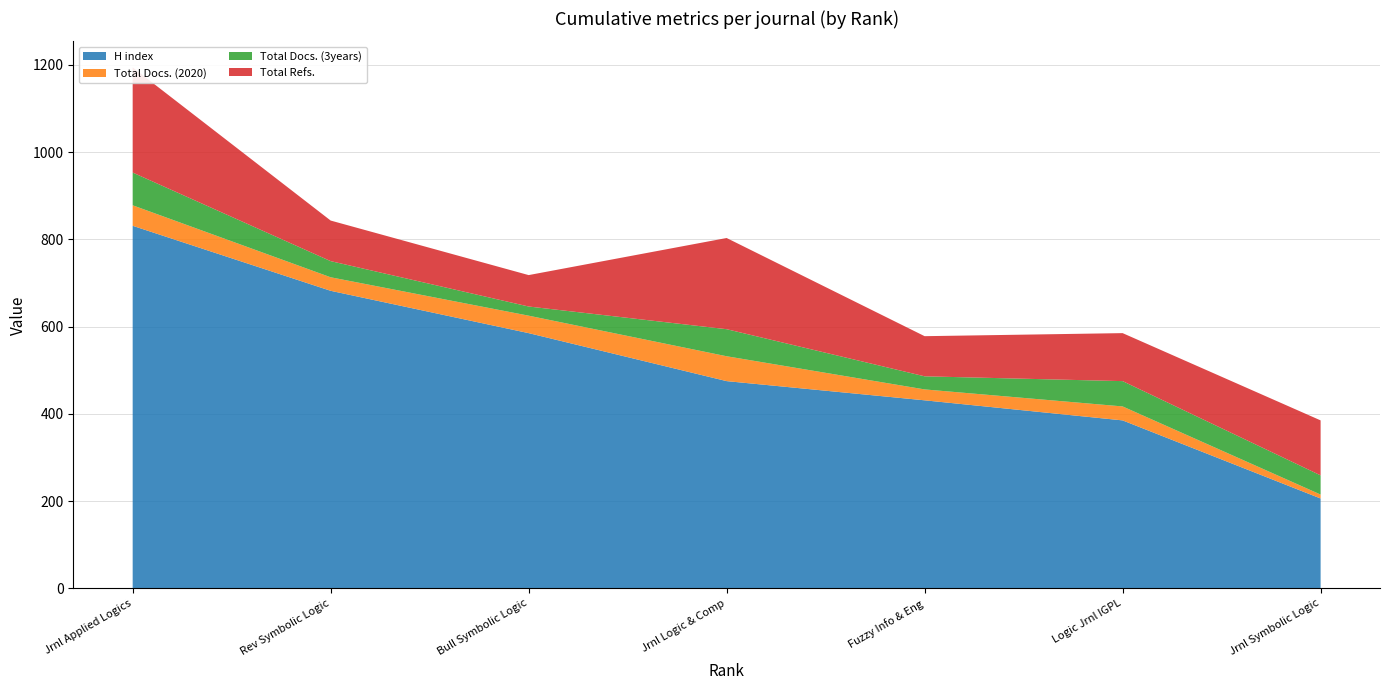

Reading left to right, list all the values displayed in this chart.

H index: 1=831	2=682	3=585	4=475	5=431	6=385	7=206
Total Docs. (2020): 1=47	2=31	3=40	4=57	5=25	6=32	7=9
Total Docs. (3years): 1=75	2=37	3=21	4=62	5=30	6=58	7=44
Total Refs.: 1=241	2=93	3=72	4=209	5=92	6=110	7=126